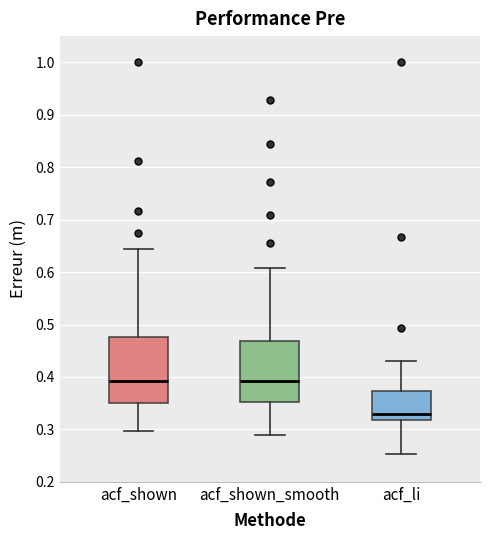

Reading left to right, read every box against the y-axis: the position of its median line, the range the box covers, and the ends of its whiskers. The values are not printed on the chart, so give them approximately, as read against the axis.

acf_shown: median 0.39, box 0.35 to 0.48, whiskers 0.30 to 0.64
acf_shown_smooth: median 0.39, box 0.35 to 0.47, whiskers 0.29 to 0.61
acf_li: median 0.33, box 0.32 to 0.37, whiskers 0.25 to 0.43